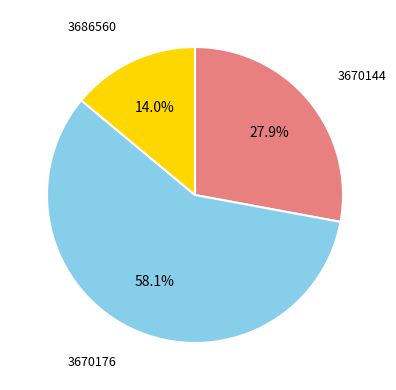

Which slice is the largest?

3670176